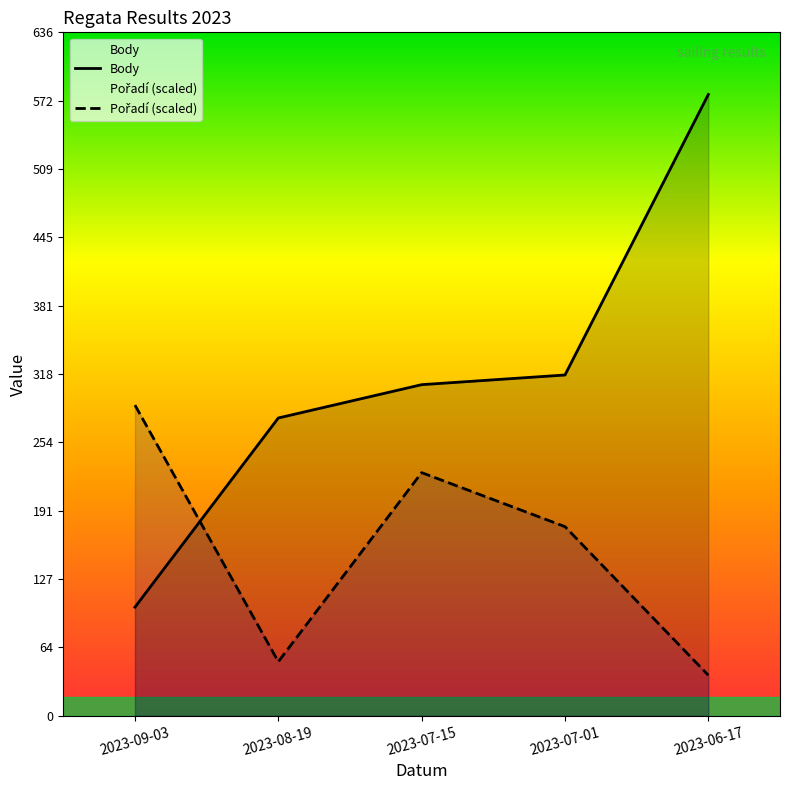

Which category has the highest value in the Body series?

2023-06-17